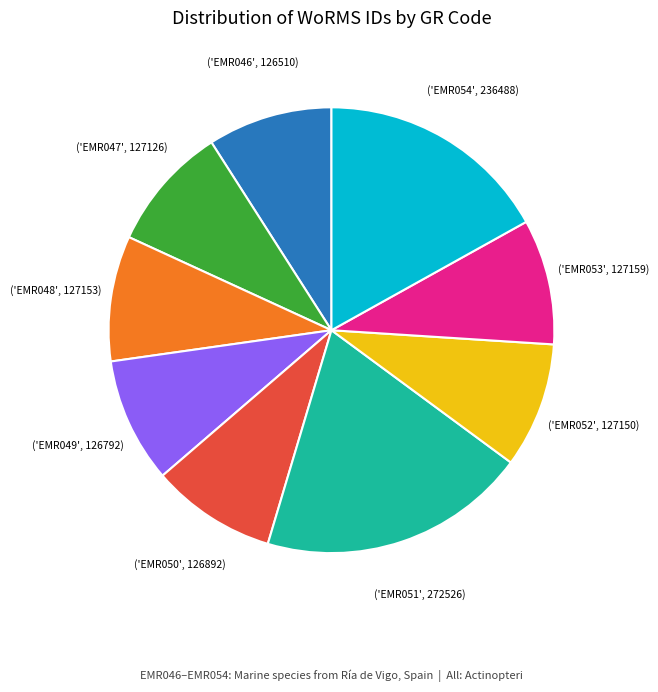

Is there a majority slice in this chart?

No